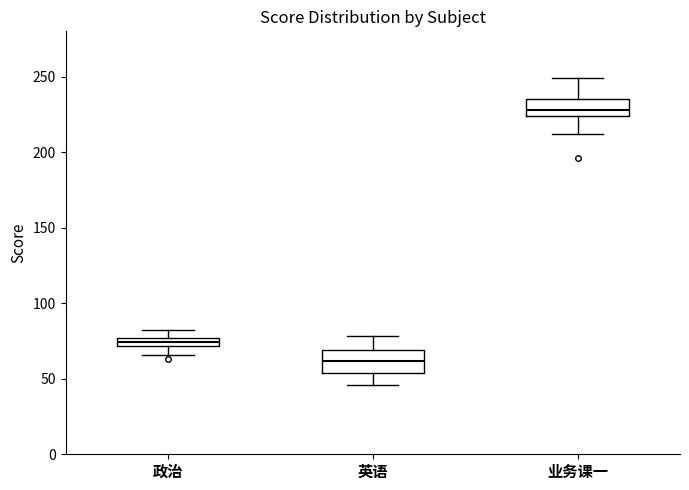

Which box's median line is the highest?

业务课一